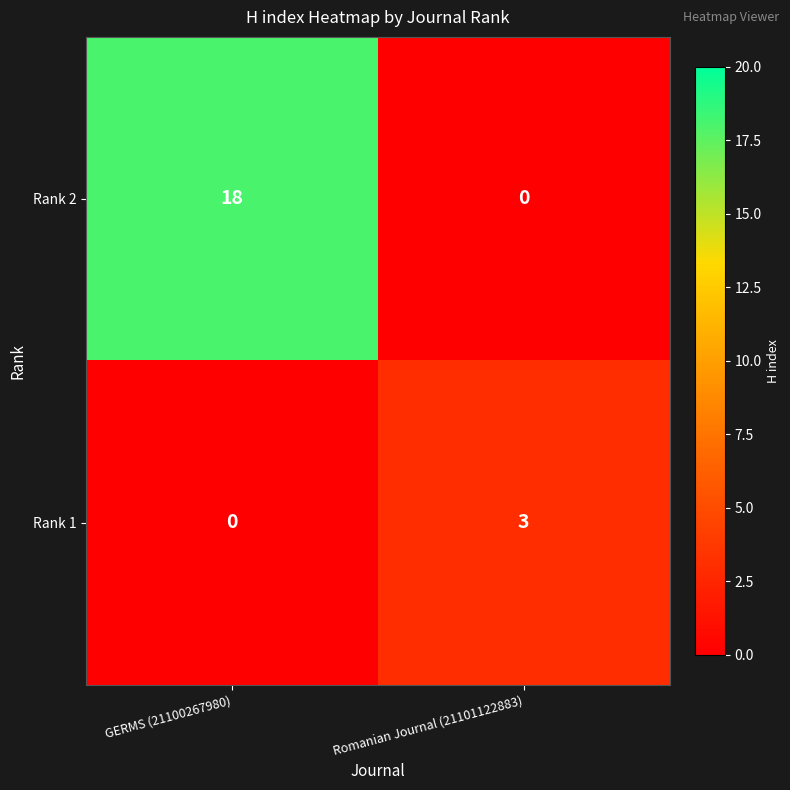

Which category has the lowest value in the Rank 1 series?

GERMS (21100267980)